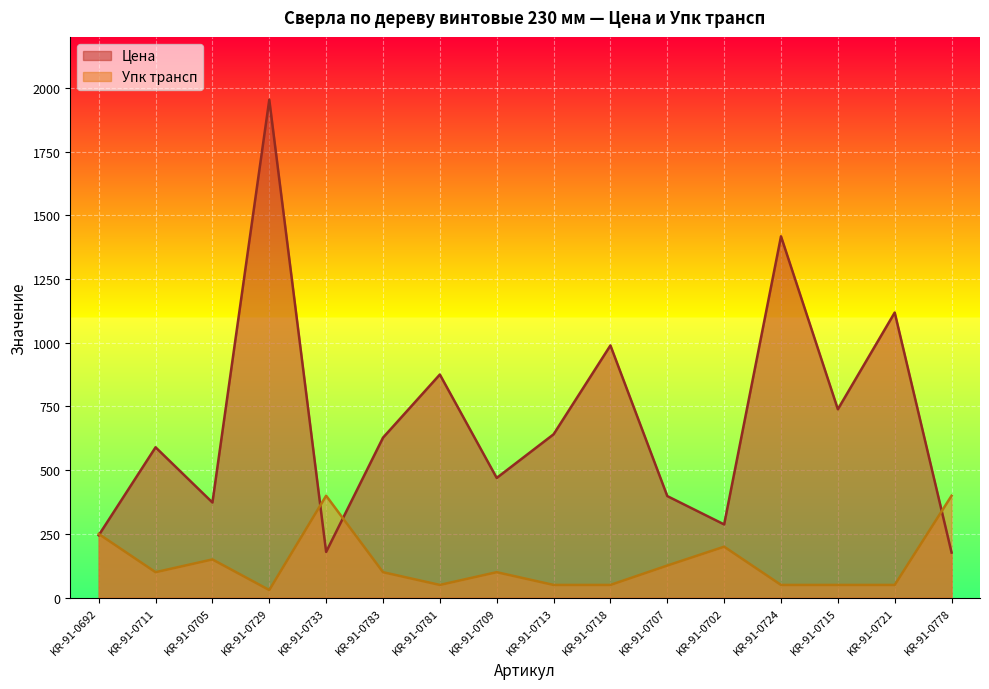

Does the chart display data point markers on the line(s)?

No